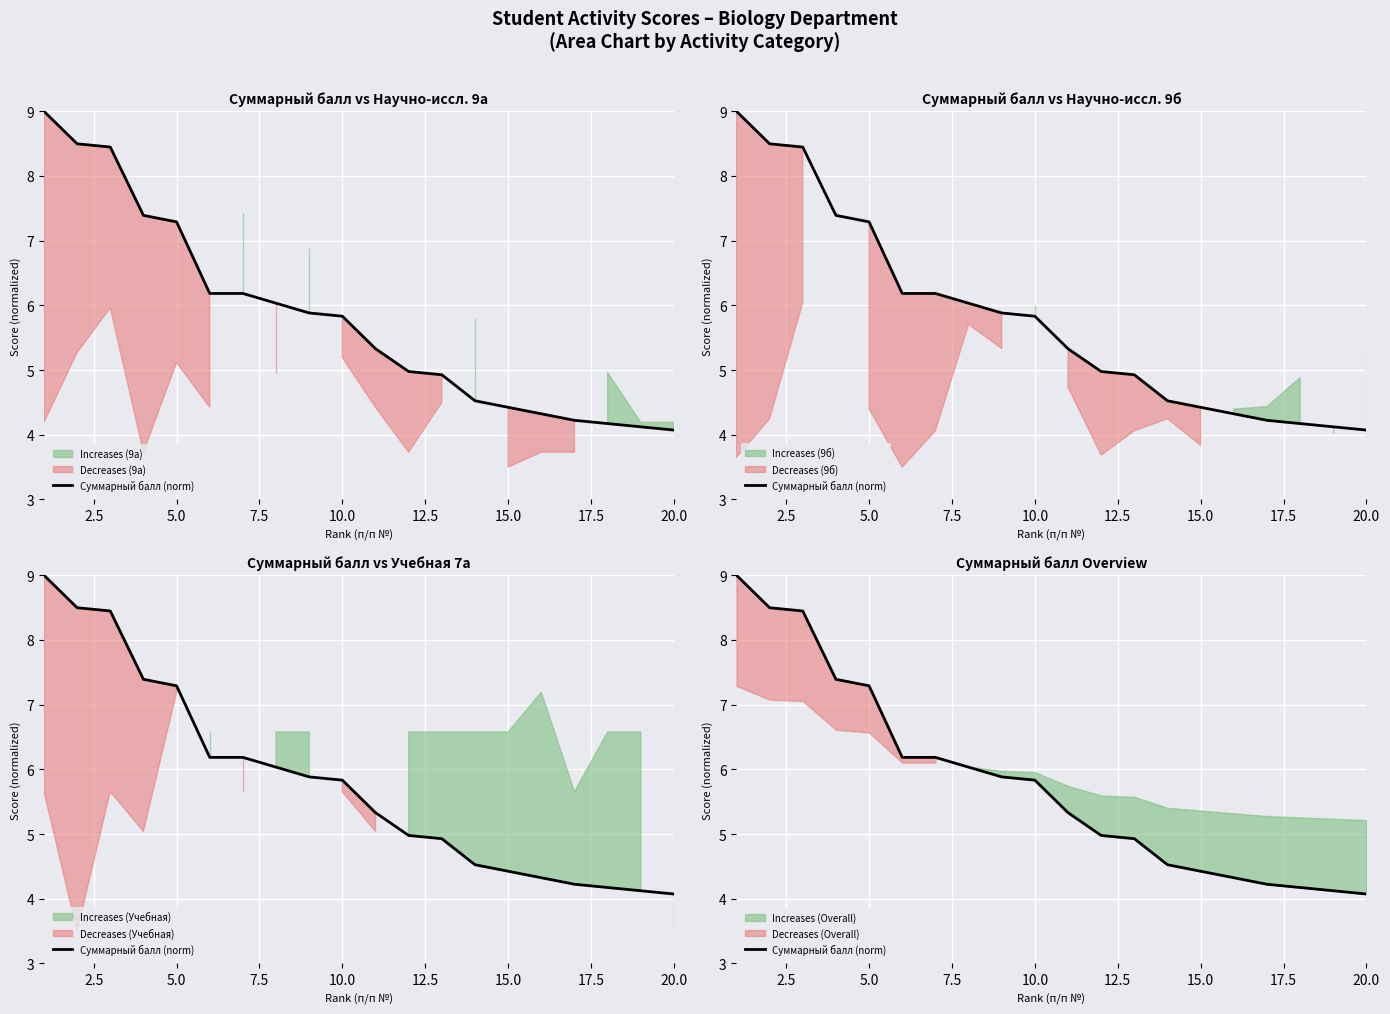

How many lines are shown in the chart?

1